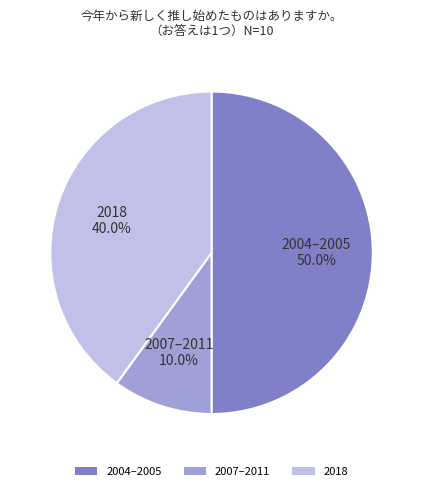

What is the ratio of the value at 2004–2005 to the value at 2007–2011?

5.0